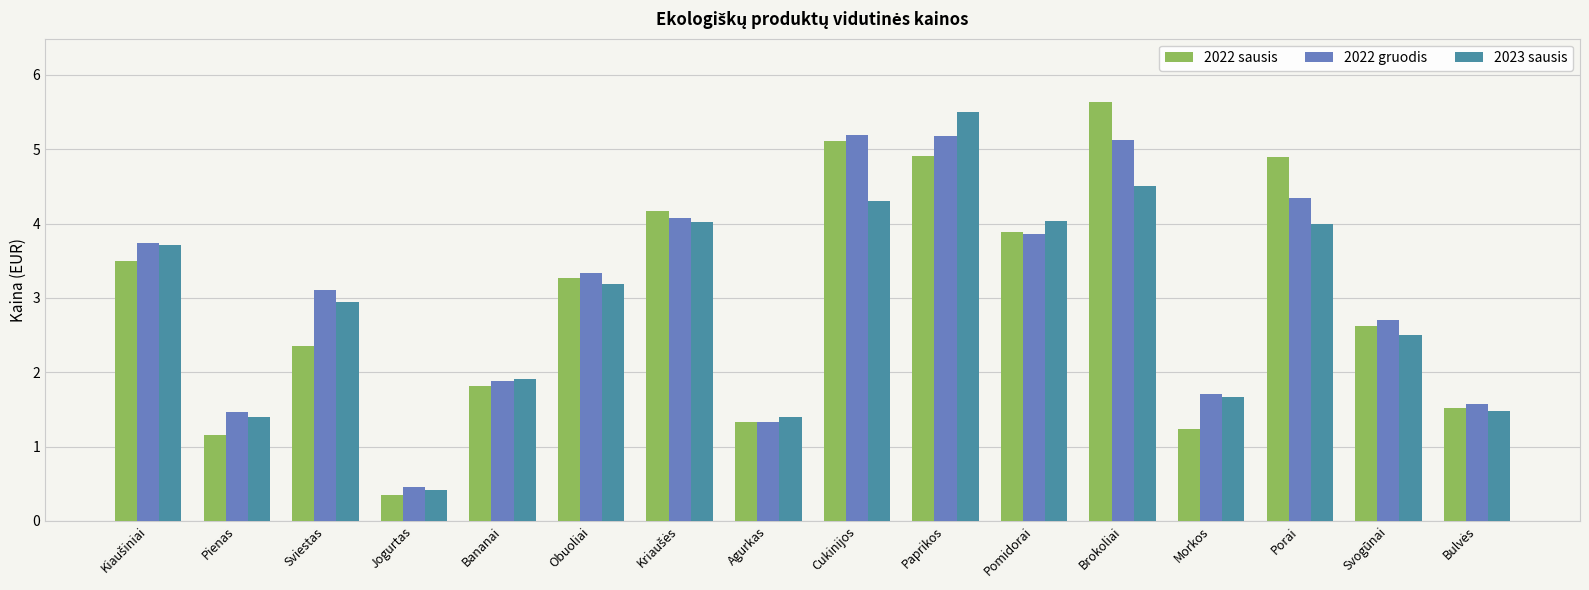

How many bars are there in each group?

3